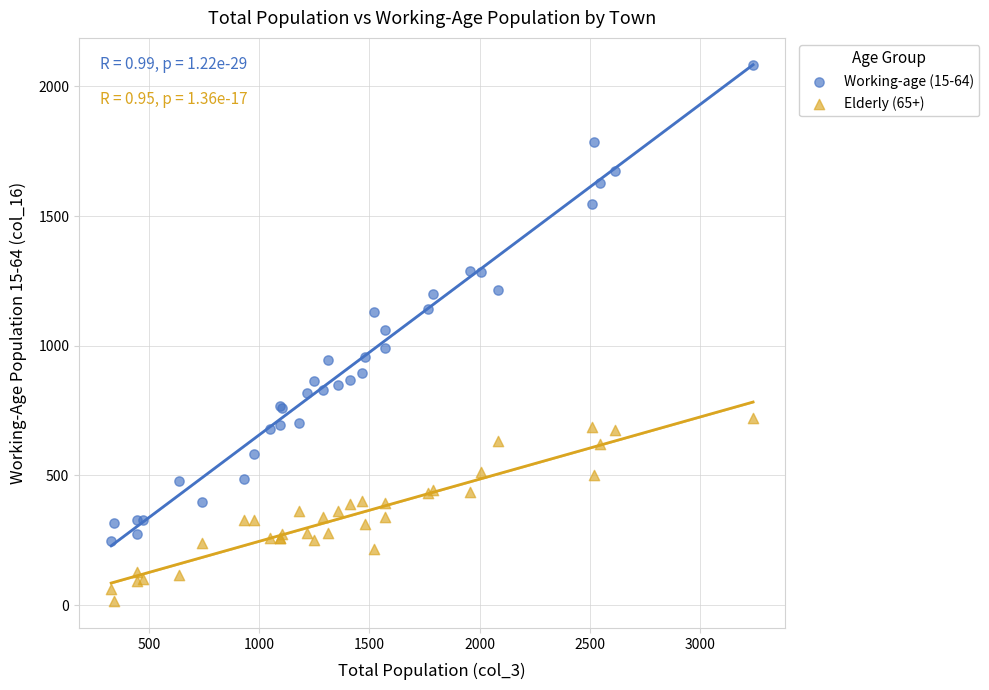

Which series contains the lowest Y value?

Elderly (65+)